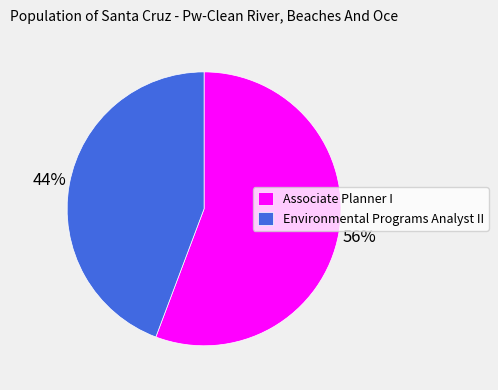

To the nearest percent, what is the average slice percentage?

50%